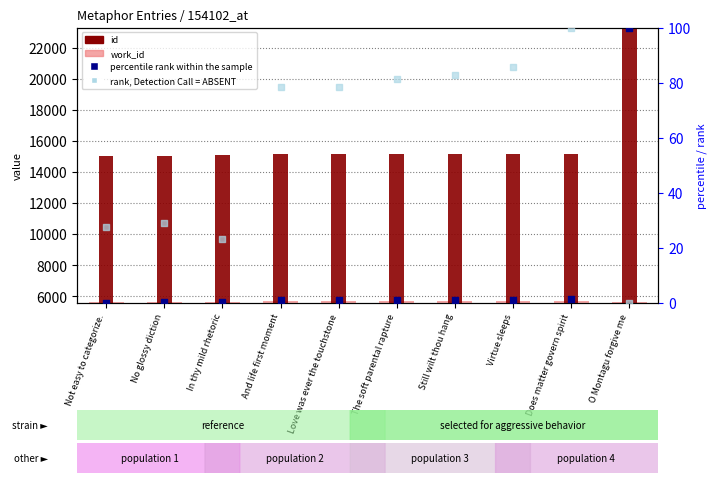

Which series contains the highest Y value?

id